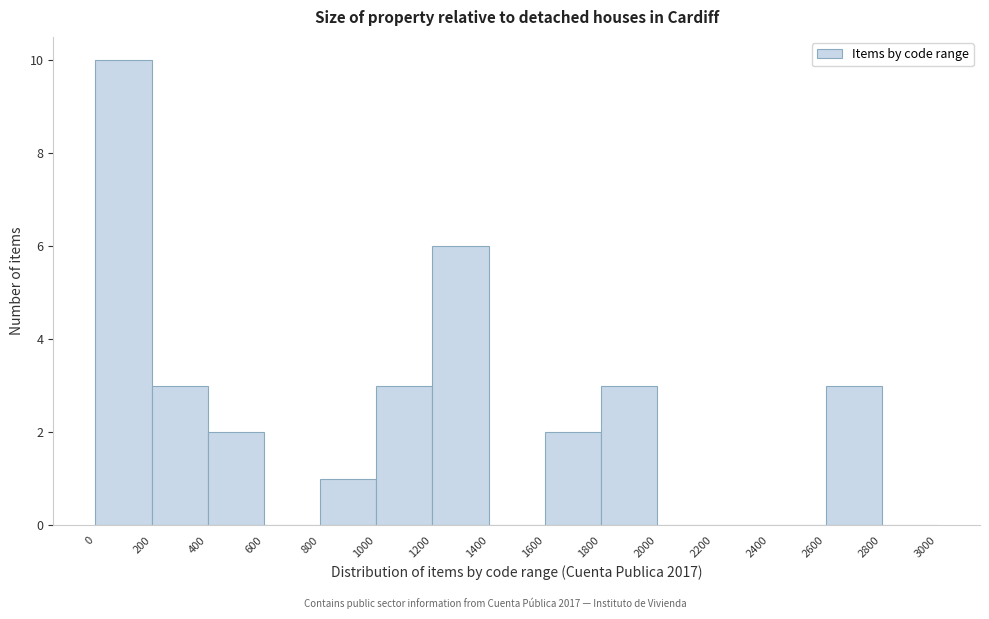

Reading left to right, transcribe this chart: for each bar, give the range it covers on the x-axis and its height. The values are not printed on the chart, so give them approximately, as read against the axis.

0 to 200: 10
200 to 400: 3
400 to 600: 2
600 to 800: 0
800 to 1000: 1
1000 to 1200: 3
1200 to 1400: 6
1400 to 1600: 0
1600 to 1800: 2
1800 to 2000: 3
2000 to 2200: 0
2200 to 2400: 0
2400 to 2600: 0
2600 to 2800: 3
2800 to 3000: 0